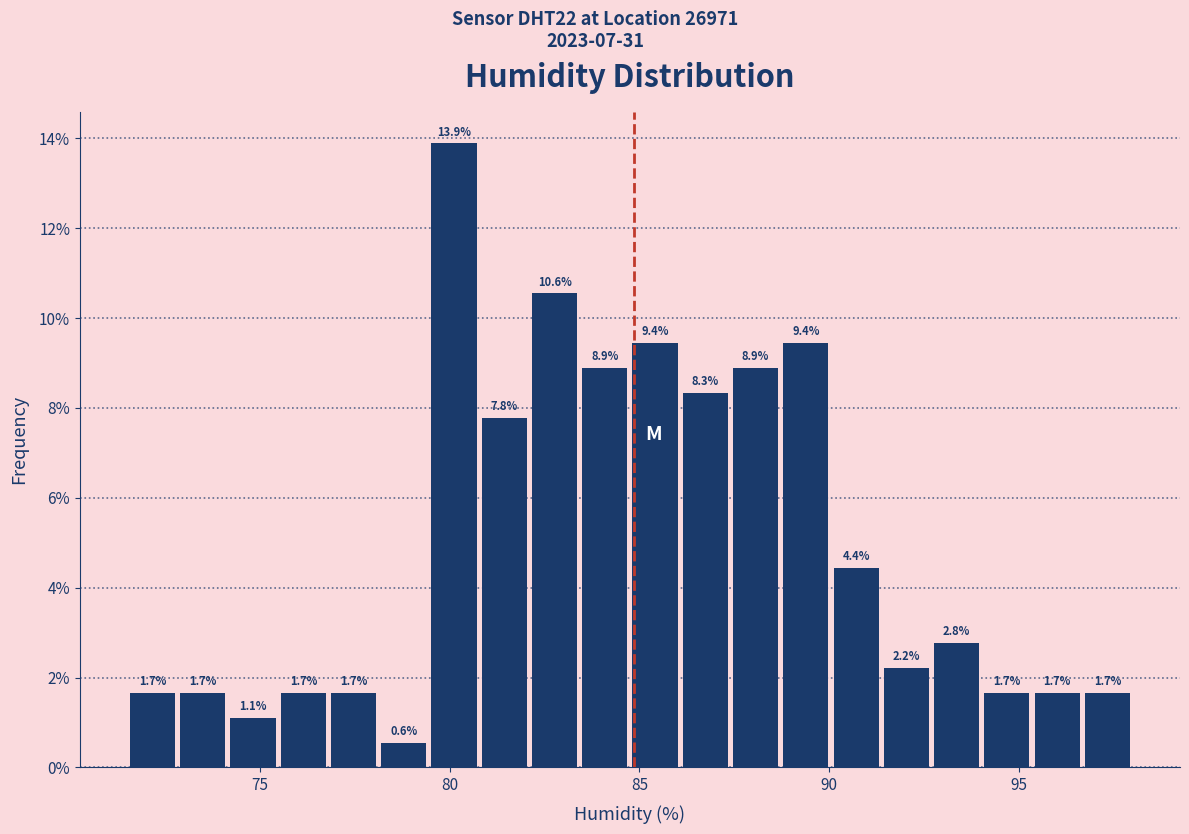

Around what value on the x-axis is the tallest bar? Give the approximate position of its centre, as read against the axis.

80.0